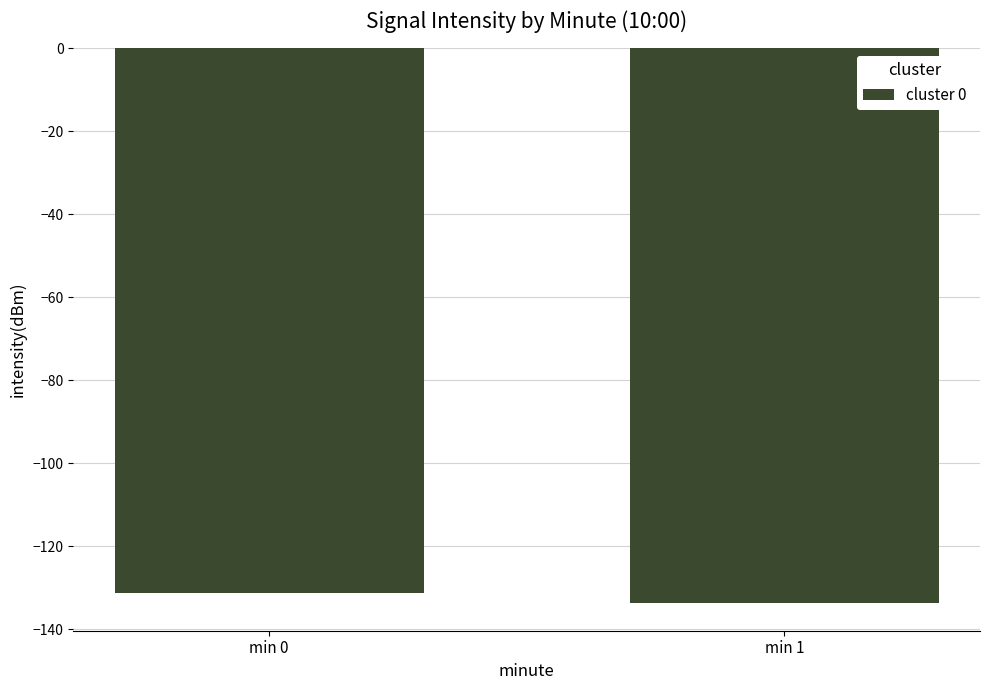

Reading left to right, list all the values displayed in this chart.

min 0=-131.2	min 1=-133.6